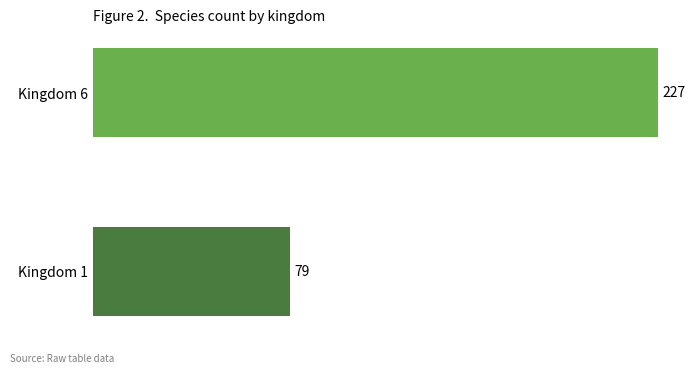

The value at Kingdom 1 is 79. True or false?

True